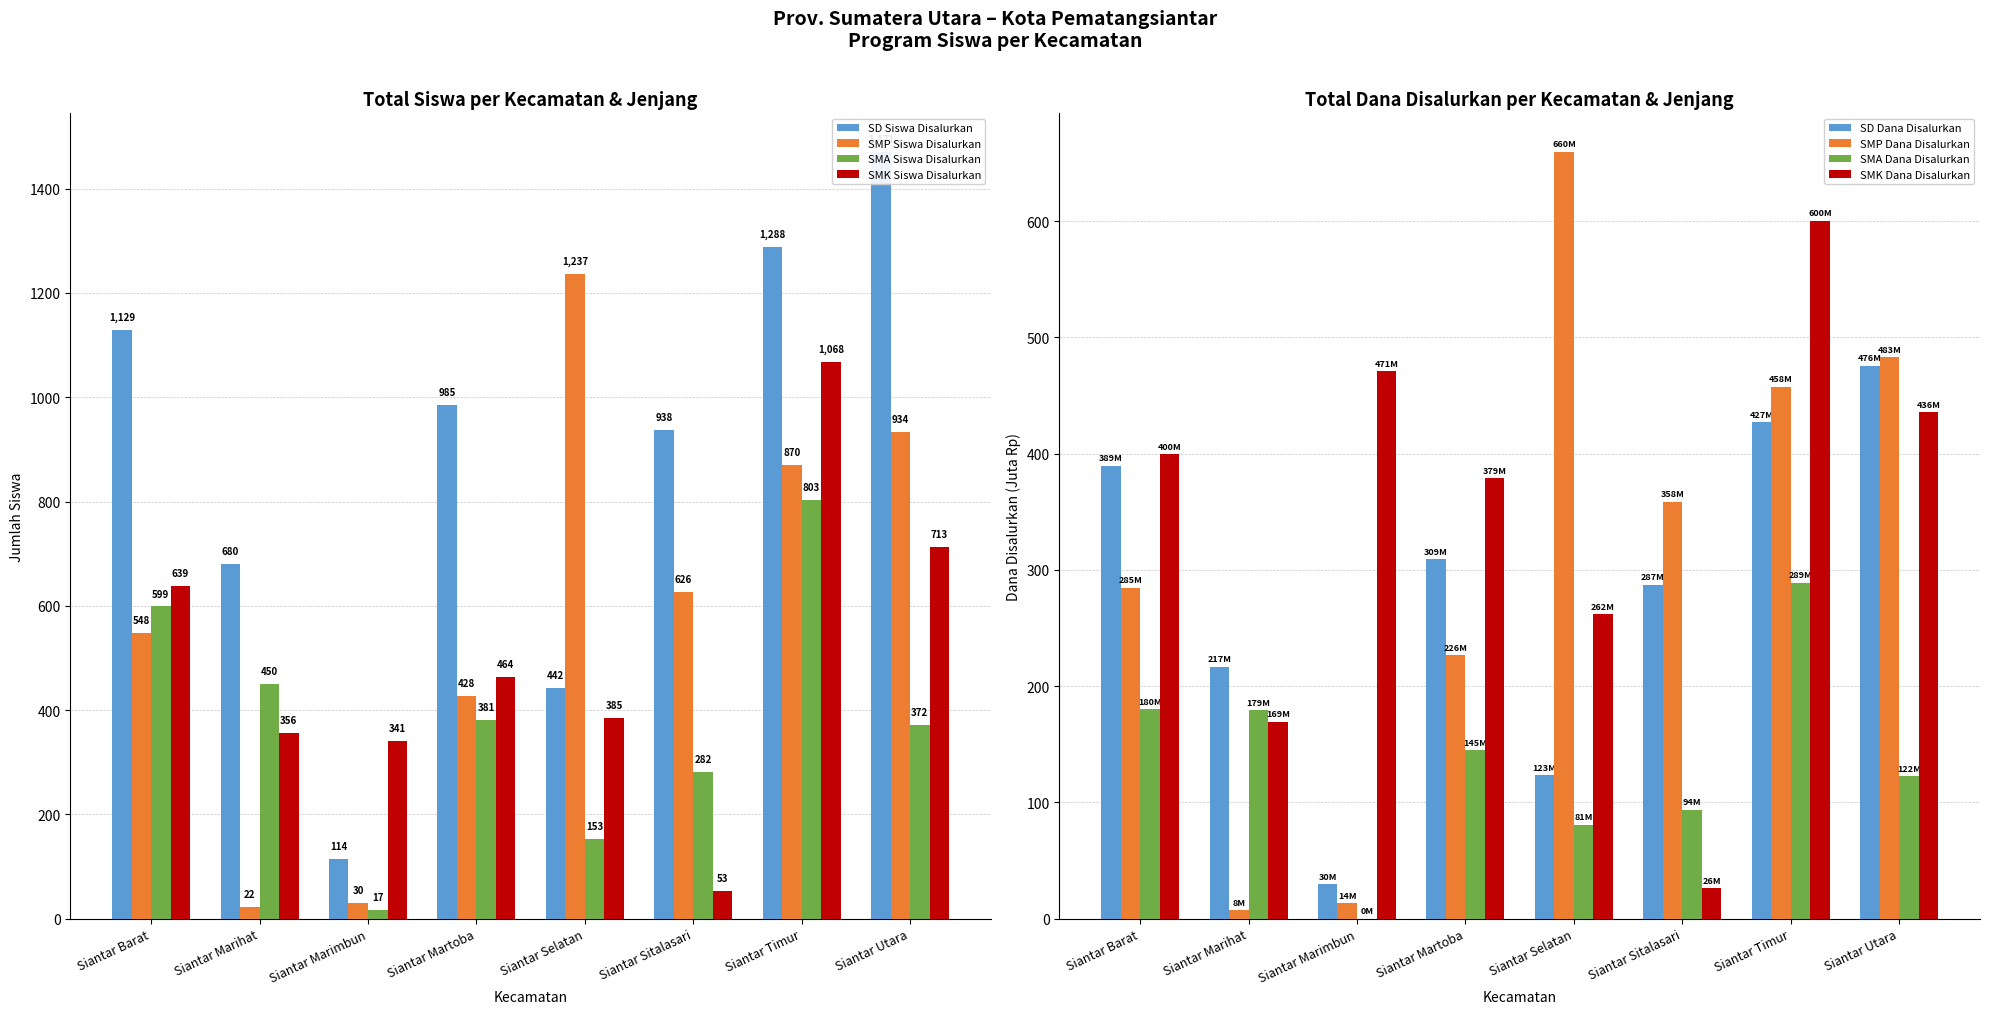

List the series in order of their overall mean, highest first.

SD Siswa Disalurkan, SMP Siswa Disalurkan, SMK Siswa Disalurkan, SMA Siswa Disalurkan